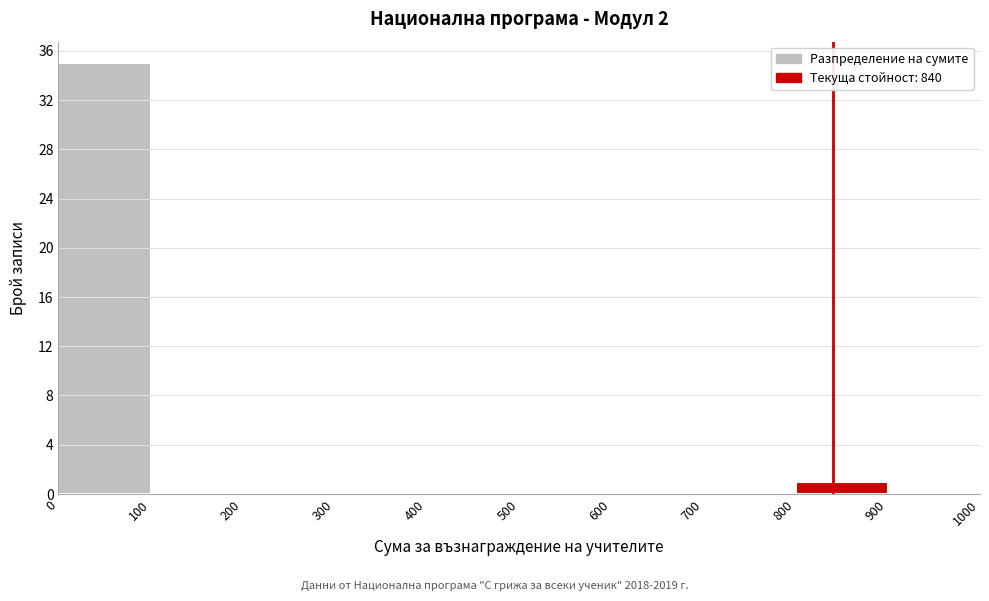

Reading left to right, list every bar in this chart as the range it spans on the x-axis followed by its height. The values are not printed on the chart, so give them approximately, as read against the axis.

0 to 100: 35
100 to 200: 0
200 to 300: 0
300 to 400: 0
400 to 500: 0
500 to 600: 0
600 to 700: 0
700 to 800: 0
800 to 900: 1
900 to 1000: 0